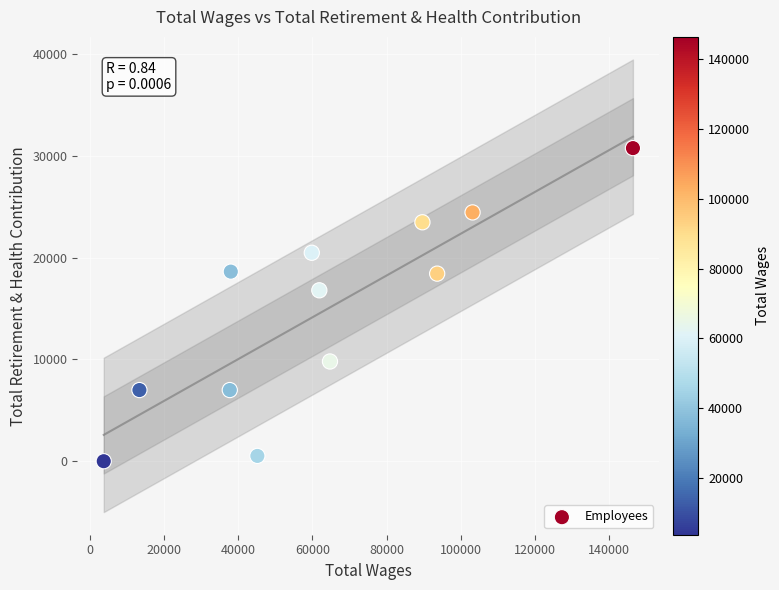

What Y value in the scatter plot is closest to 15387?

16799